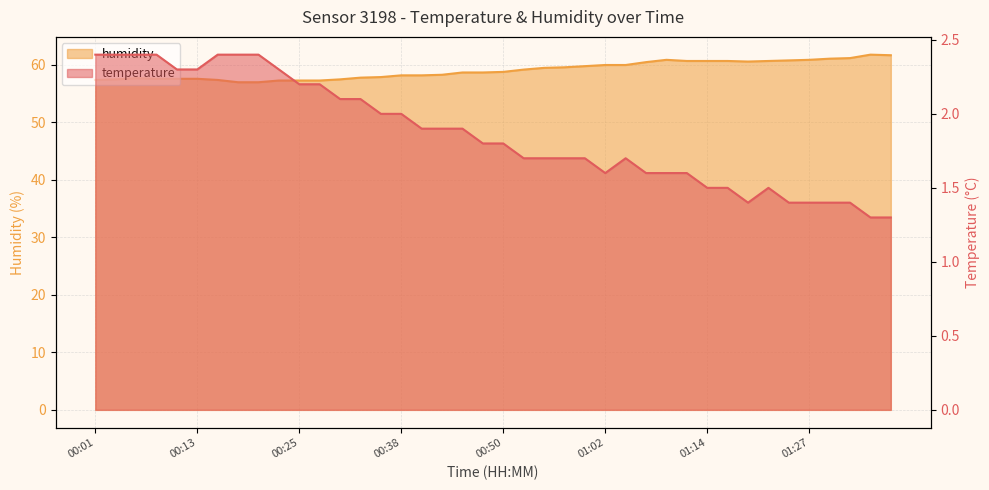

What are all the series names shown in the legend?

temperature, humidity